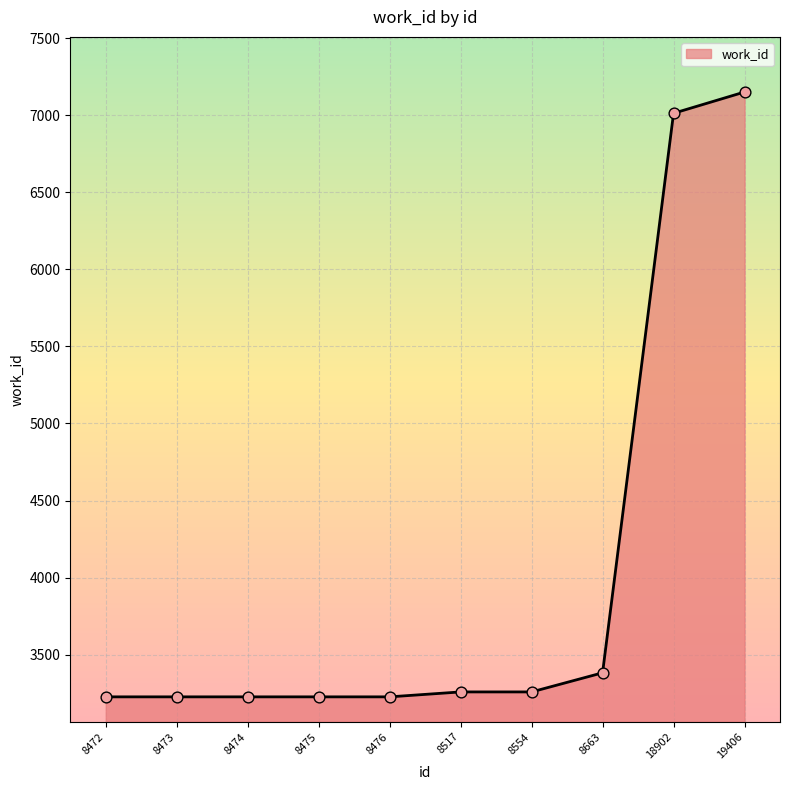

Which has a higher value, 19406 or 8554?

19406